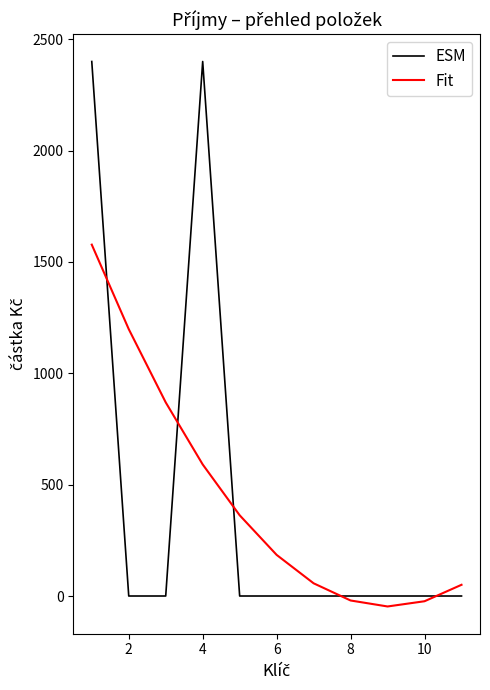

Which series ends up on top after the final intersection of Fit and ESM?

Fit